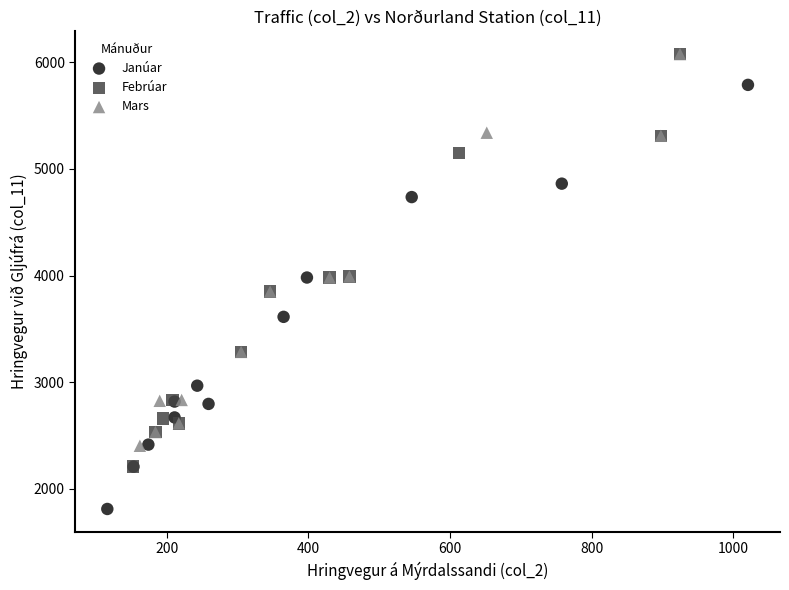

Which series has the widest spread of Y values?

Janúar